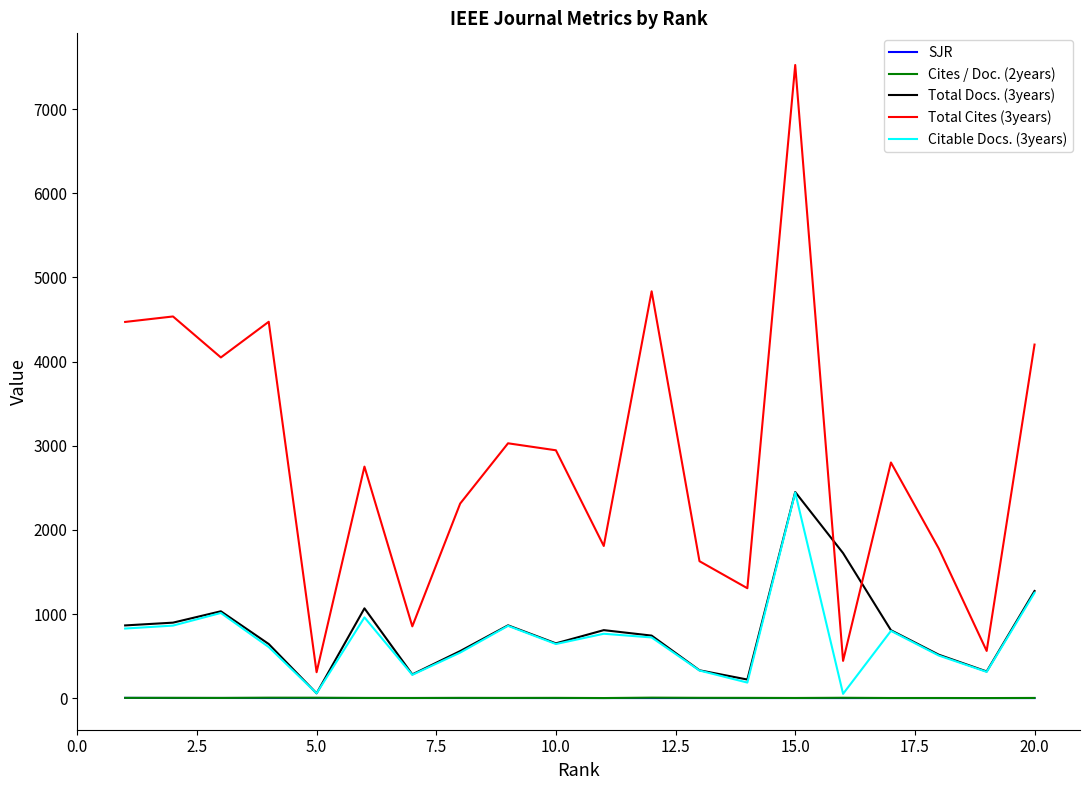

Count the number of categories in the chart.

20